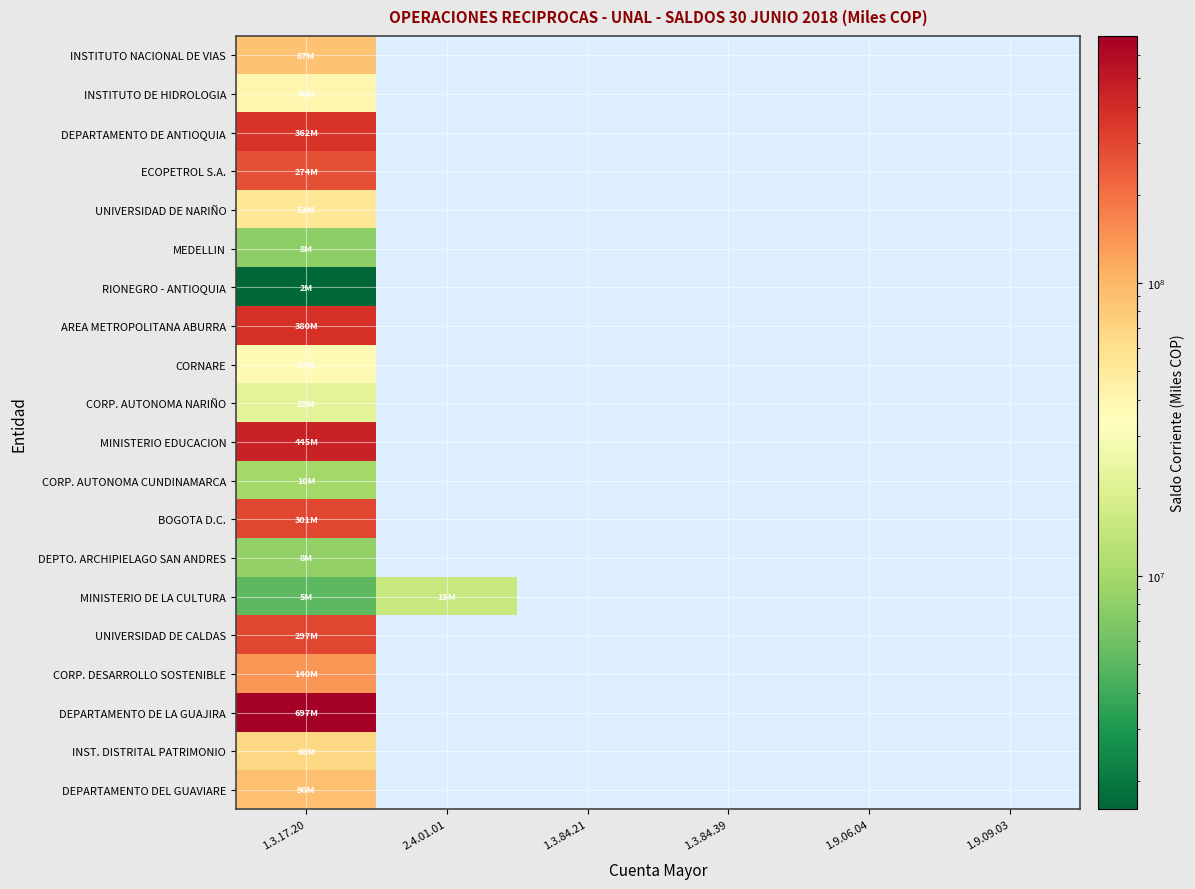

What is the maximum value for ECOPETROL S.A.?

274361878.0